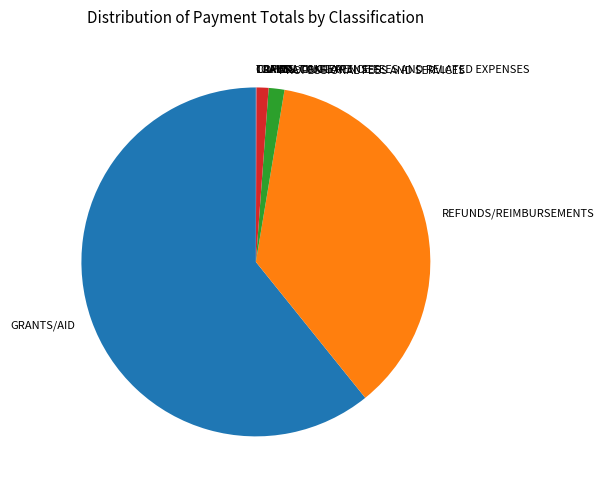

True or false: PROFESSIONAL FEES AND SERVICES accounts for 1% of the total.

True